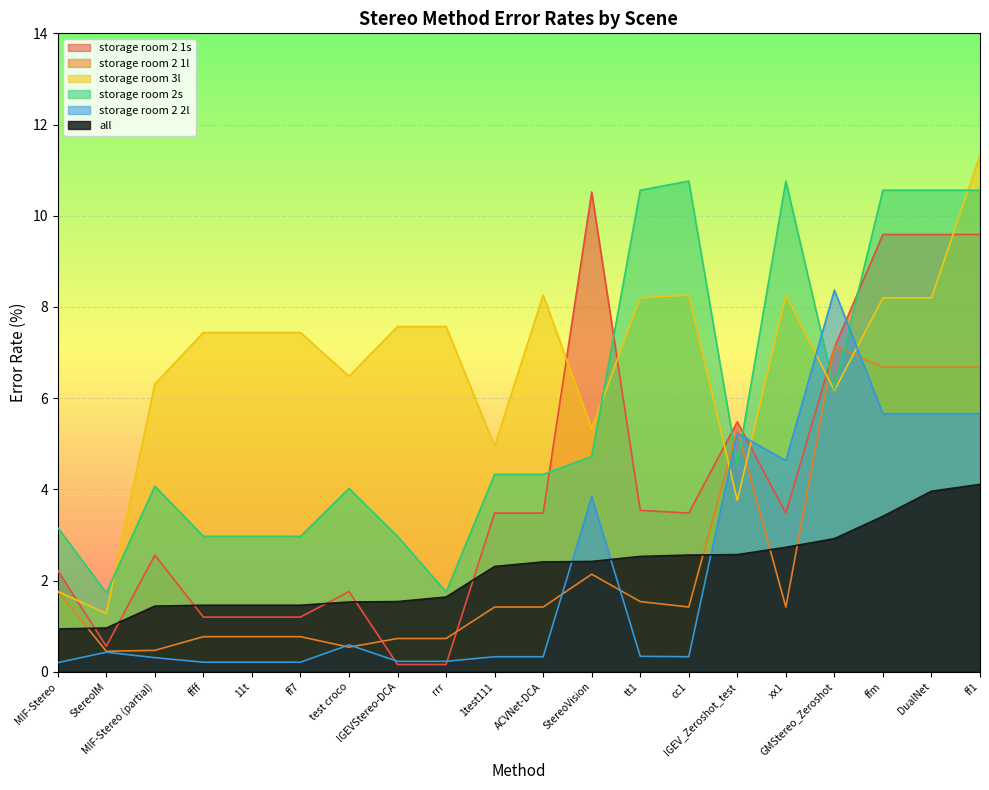

What is the label of the 8th point from the right?

tt1